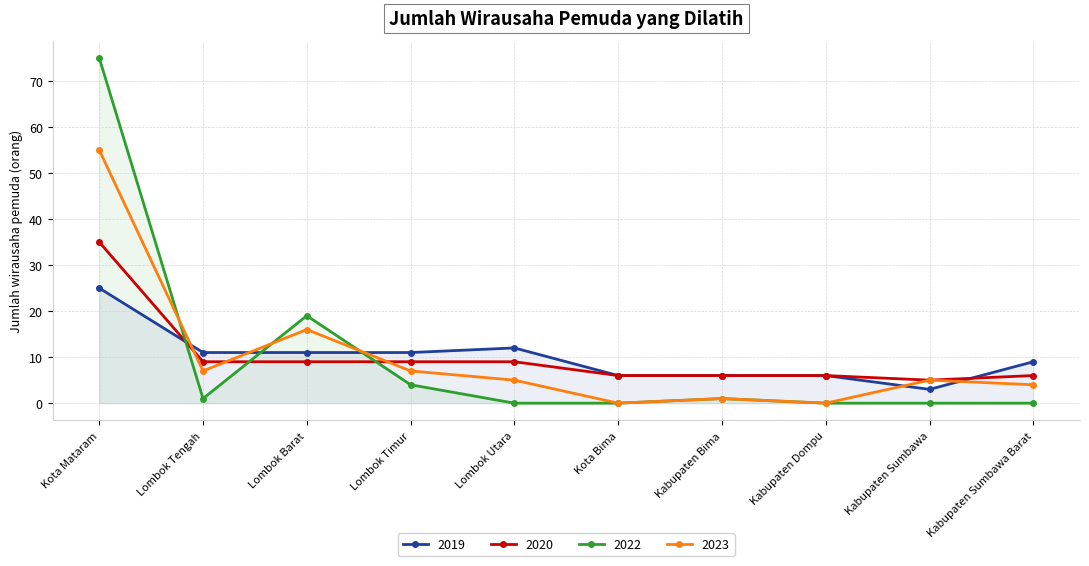

Between which two adjacent categories do 2019 and 2022 first intersect?

Kota Mataram and Lombok Tengah